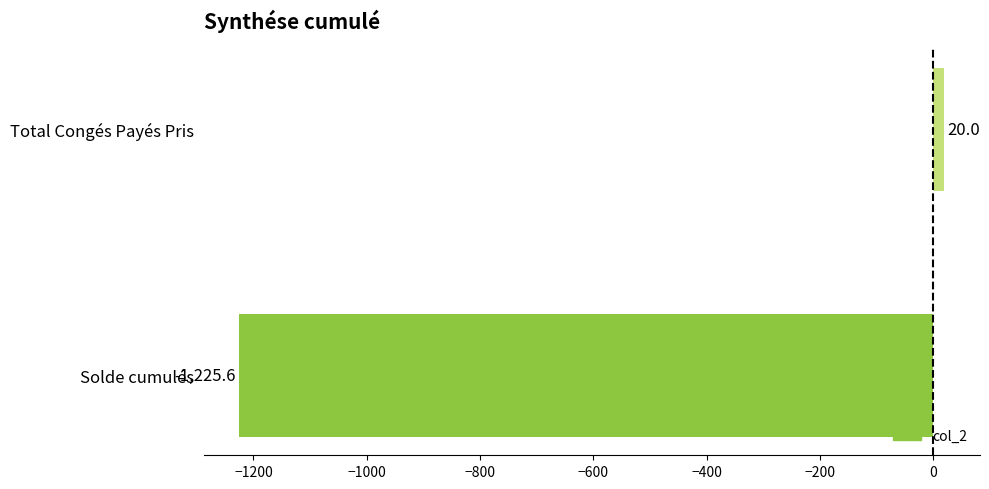

Reading bottom to top, transcribe all the data shown in this chart.

Solde cumulés=-1225.6	Total Congés Payés Pris=20.0